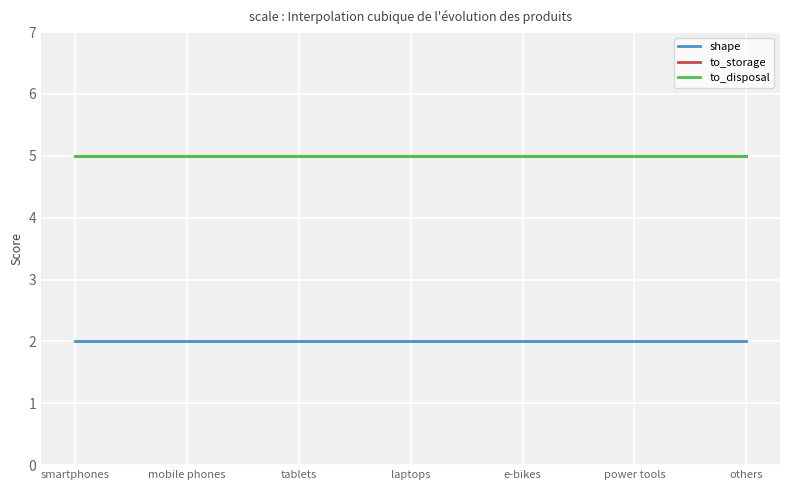

Is this an area chart (filled region under the line)?

No